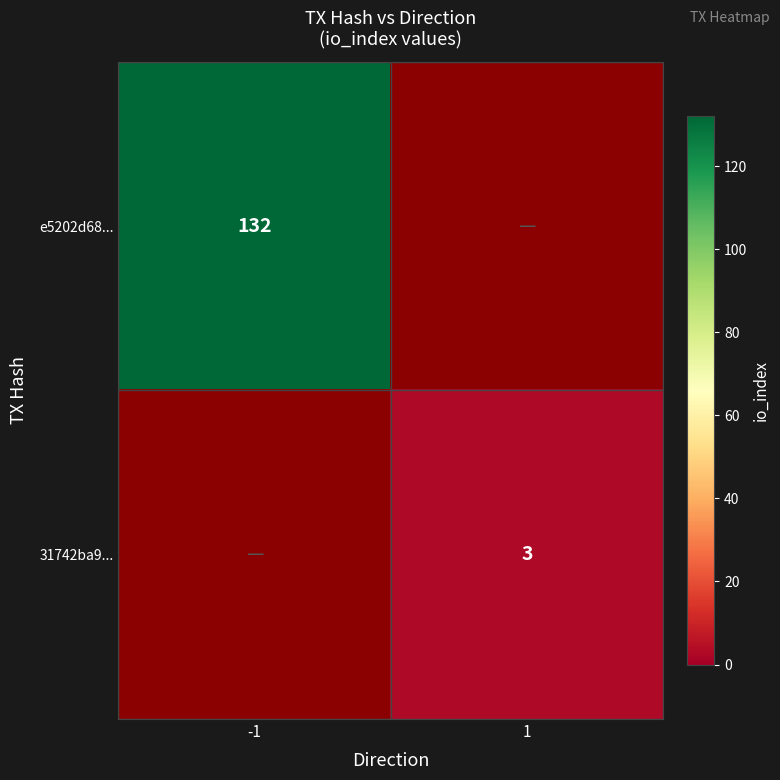

How many categories are shown in the chart?

2